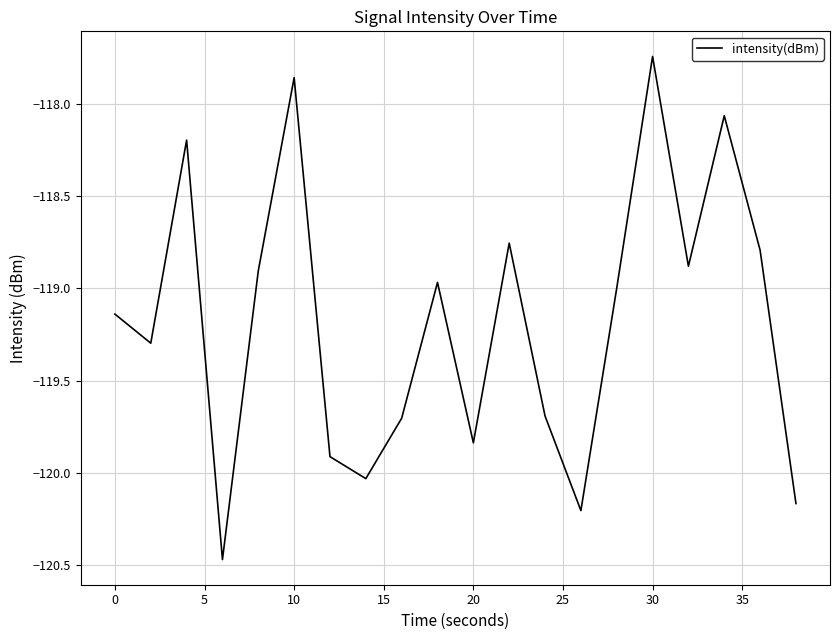

What is the sum of all values?

-2383.6